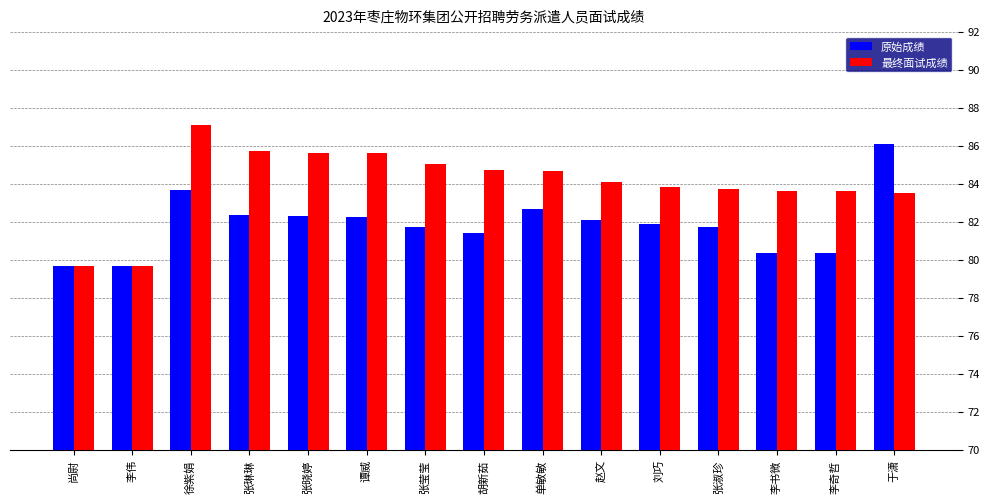

What are all the series names shown in the legend?

原始成绩, 最终面试成绩